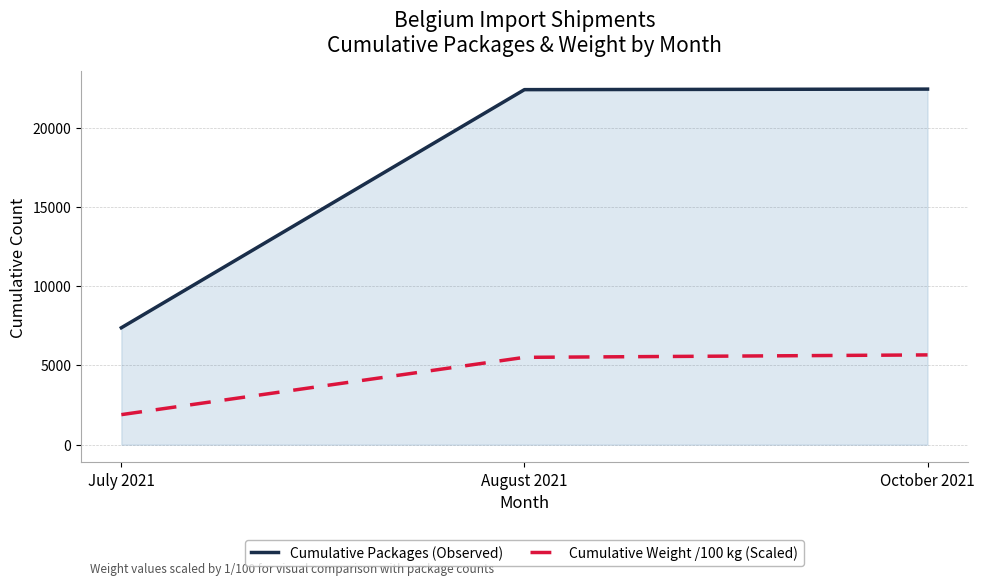

What is the greatest value displayed?

22437.0